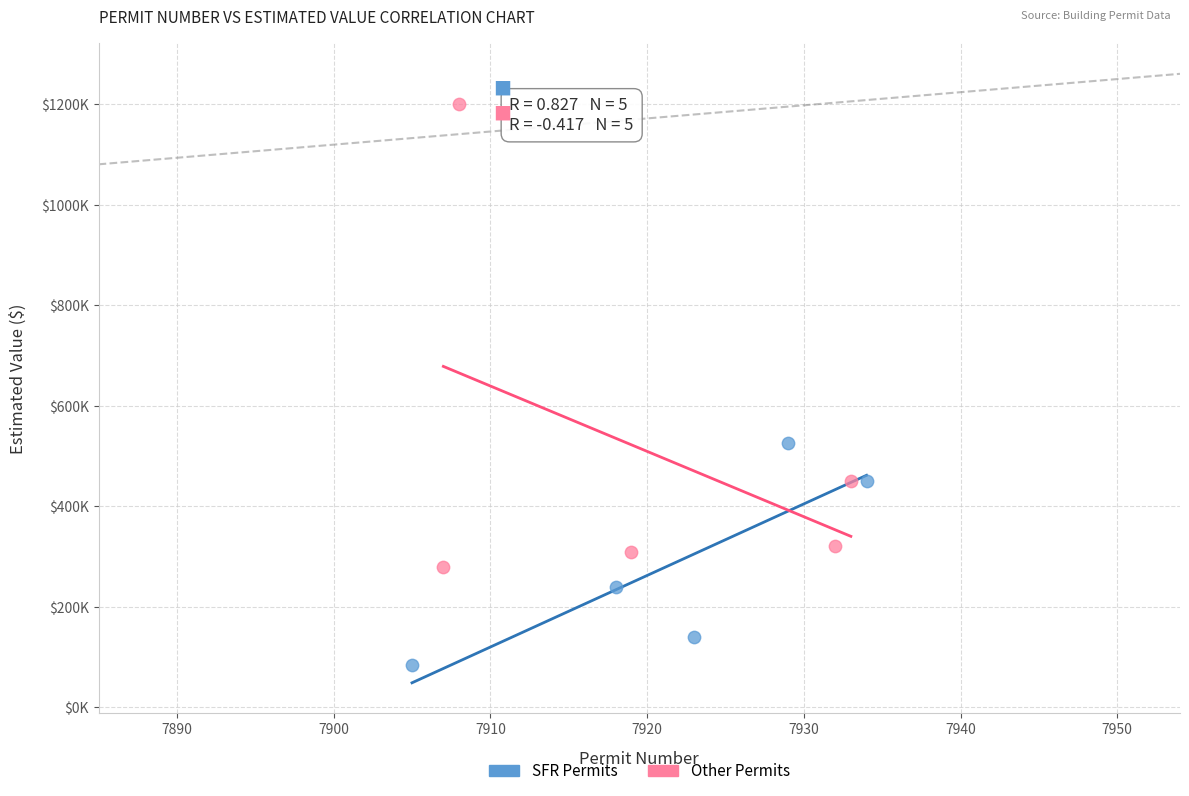

What are all the series names shown in the legend?

SFR Permits, Other Permits